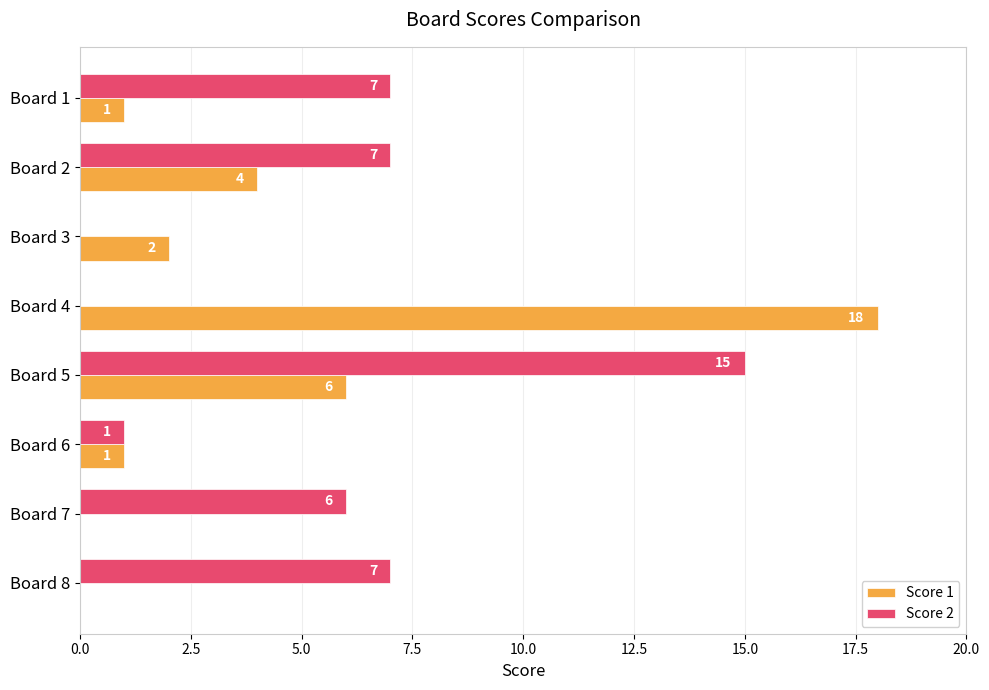

Which series has the largest total across all categories?

Score 2